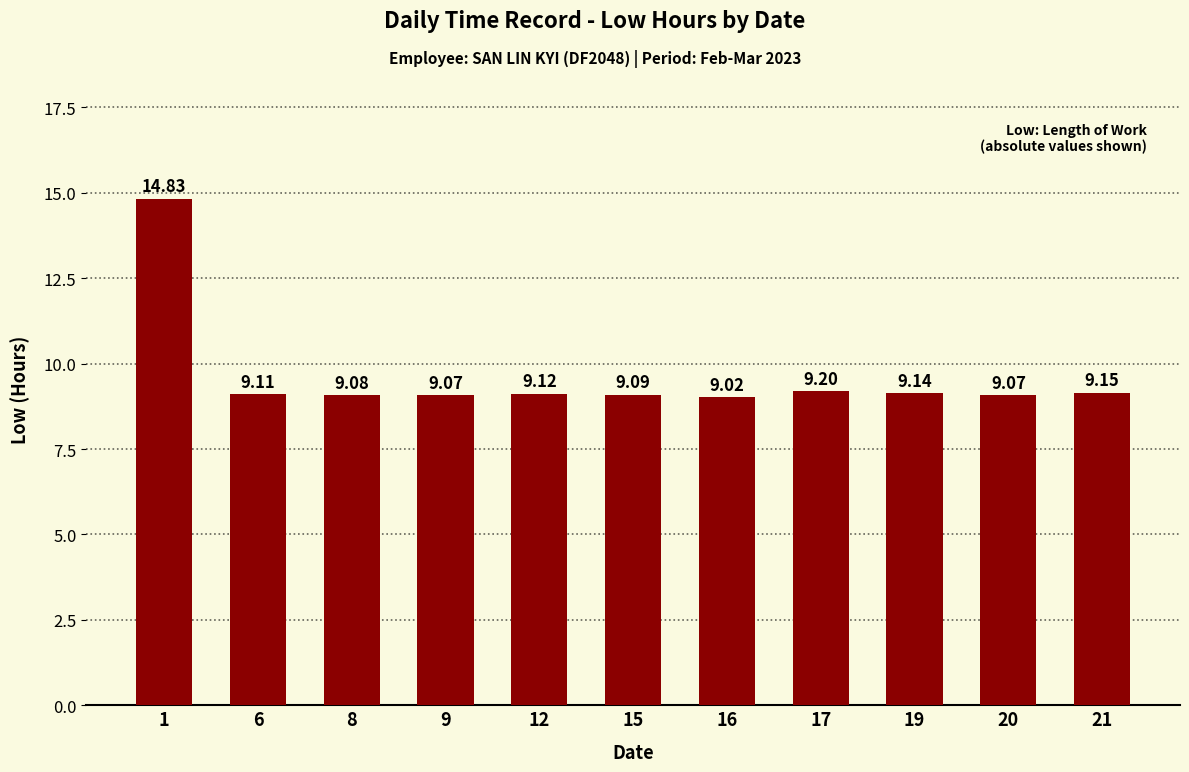

What is the sum of the values at 12 and 19?

18.3